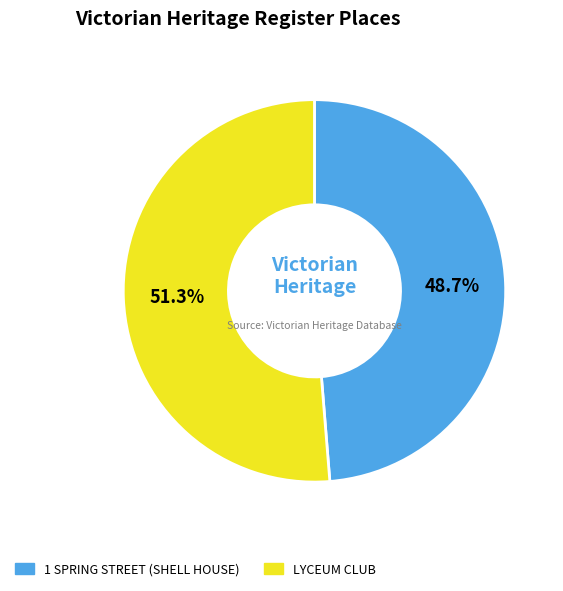

Between LYCEUM CLUB and 1 SPRING STREET (SHELL HOUSE), which is larger?

LYCEUM CLUB